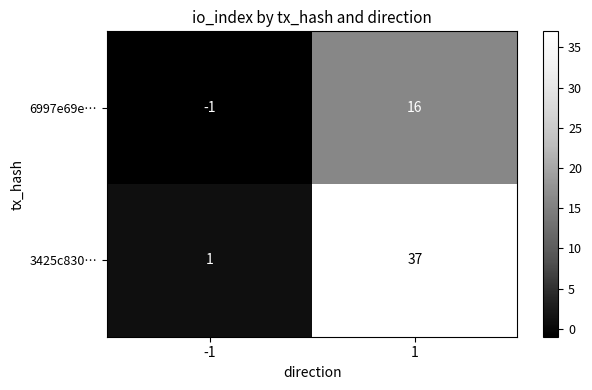

Is the value of 6997e69e… at -1 greater than the value of 3425c830… at -1?

No